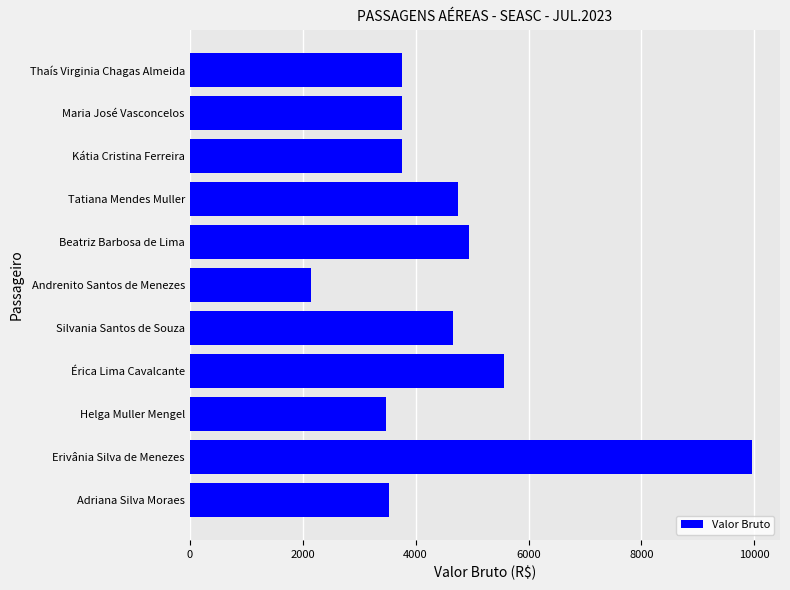

Reading top to bottom, what are all the values shown in this chart?

Thaís Virginia Chagas Almeida=3760.3	Maria José Vasconcelos=3760.3	Kátia Cristina Ferreira=3760.3	Tatiana Mendes Muller=4756.7	Beatriz Barbosa de Lima=4947.8	Andrenito Santos de Menezes=2153.0	Silvania Santos de Souza=4666.2	Érica Lima Cavalcante=5573.8	Helga Muller Mengel=3470.9	Erivânia Silva de Menezes=9954.8	Adriana Silva Moraes=3530.1